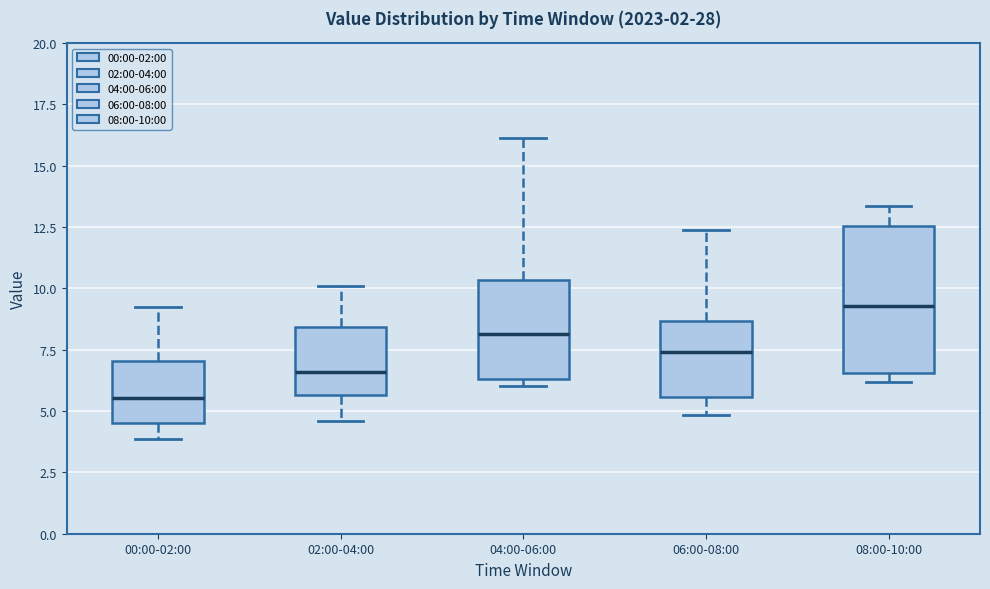

Where is the upper edge of the box for 04:00-06:00 on the y-axis? The values are not printed on the chart, so give them approximately, as read against the axis.

10.5